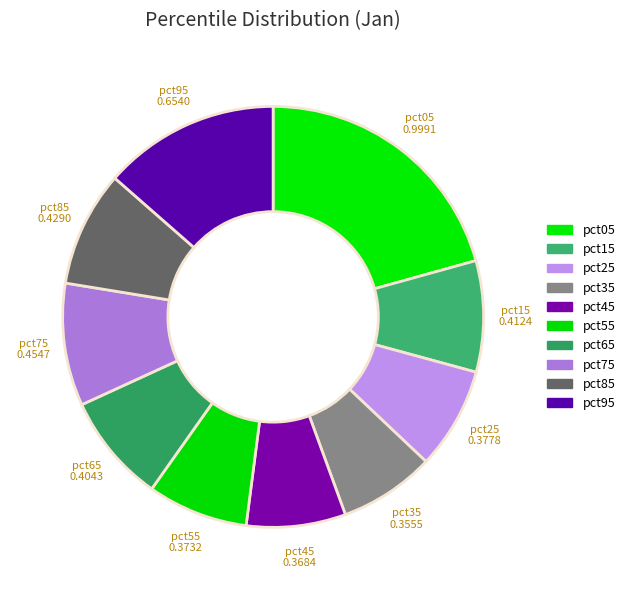

Which has a higher value, pct95 or pct65?

pct95